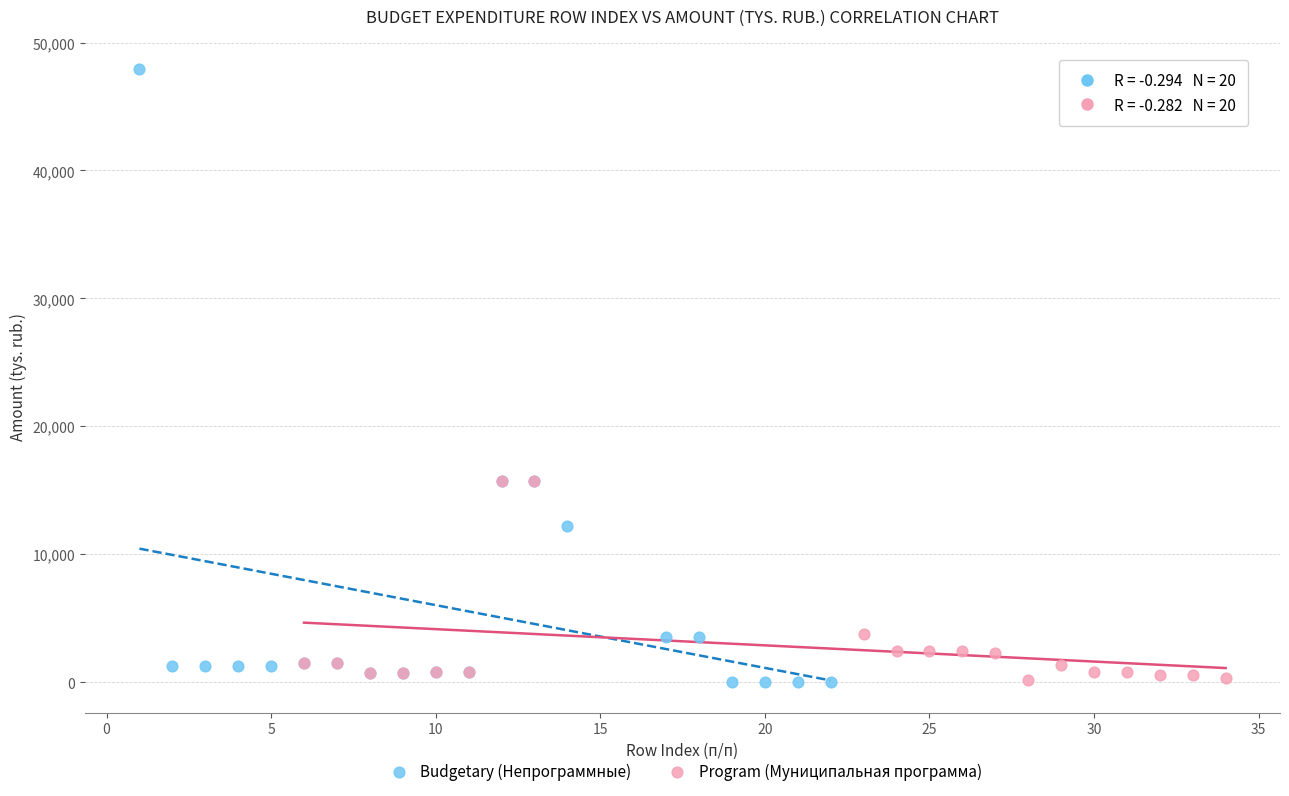

What are all the series names shown in the legend?

Budgetary (Непрограммные), Program (Муниципальная программа)